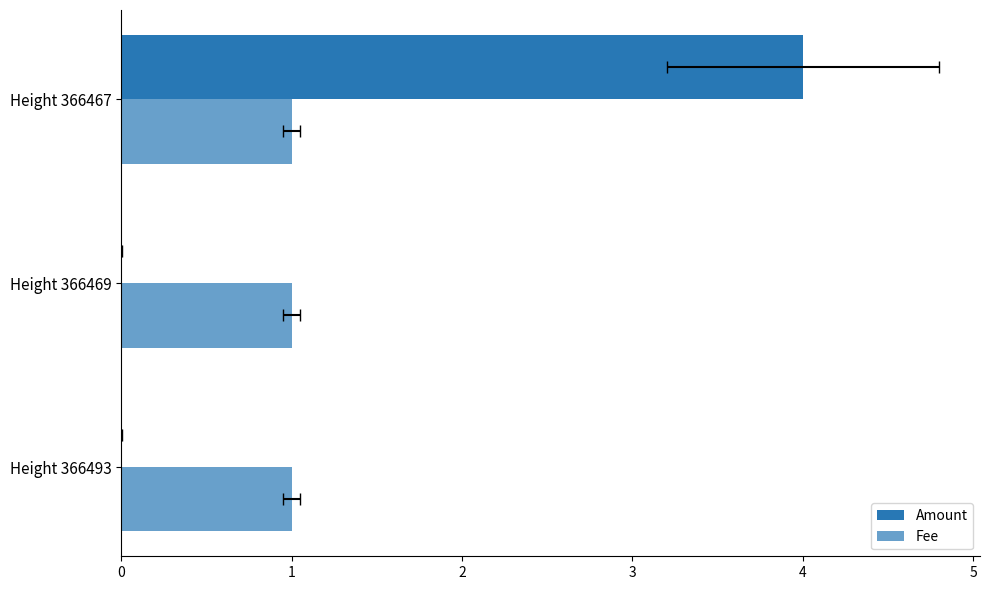

What is the greatest value displayed?

4.0